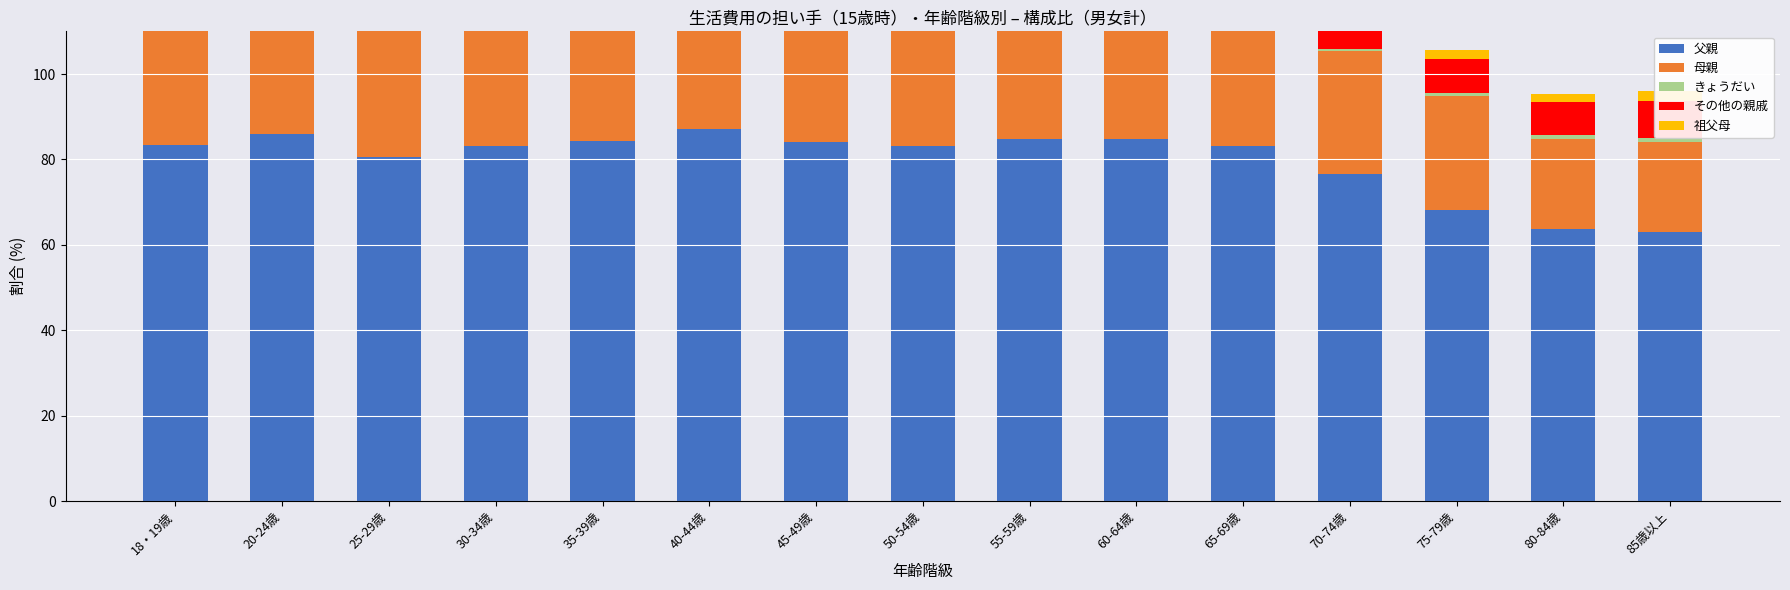

The value of 父親 at 65-69歳 is 83.0. True or false?

True